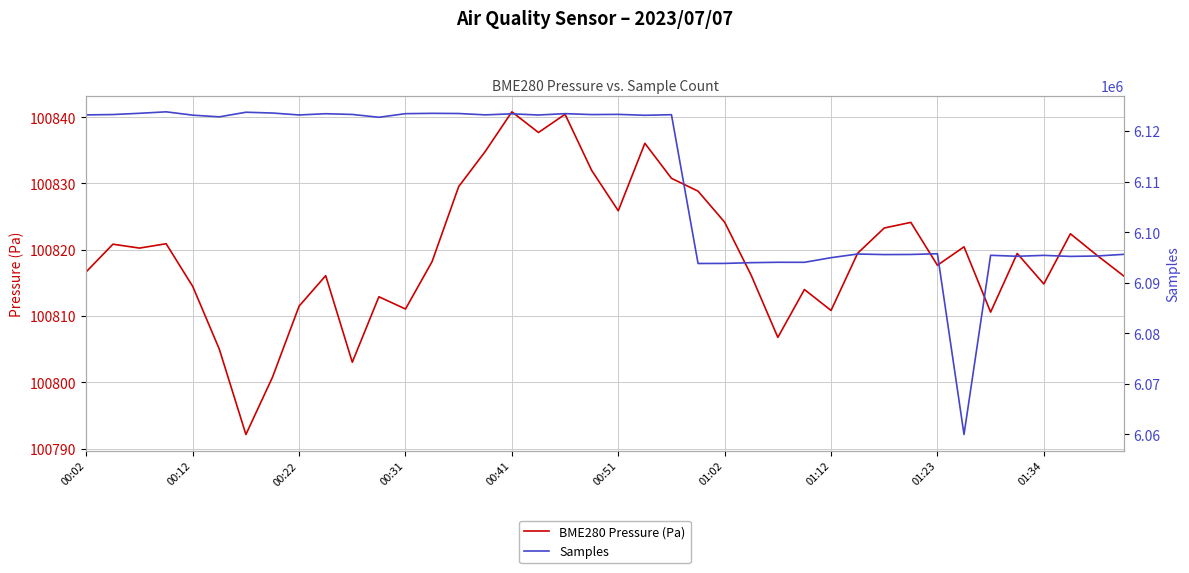

What is the total value across all series at 30?

6196396.3